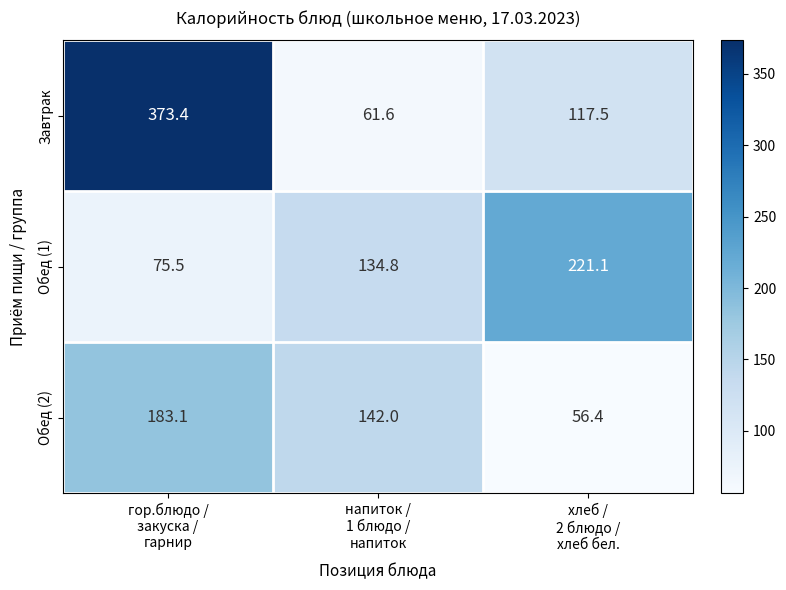

What is the smallest value displayed?

56.4